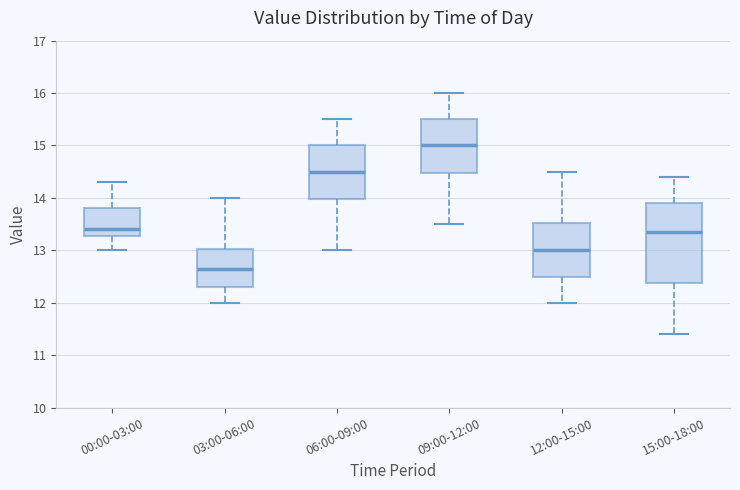

Comparing the boxes themselves (not the whiskers), which one is the tallest?

15:00-18:00